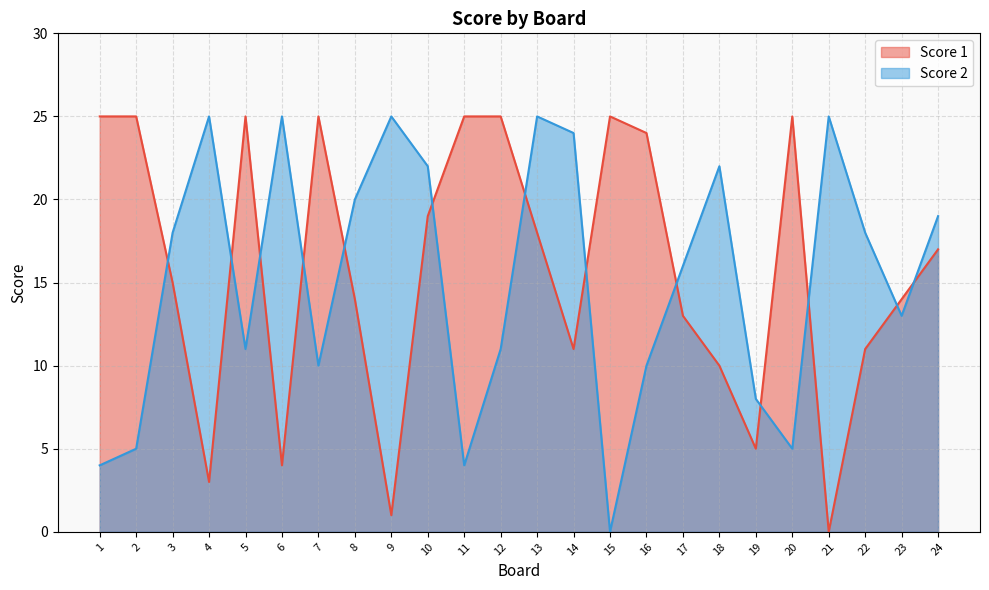

Reading right to left, transcribe all the data shown in this chart.

Score 1: 17	14	11	0	25	5	10	13	24	25	11	18	25	25	19	1	14	25	4	25	3	15	25	25
Score 2: 19	13	18	25	5	8	22	16	10	0	24	25	11	4	22	25	20	10	25	11	25	18	5	4